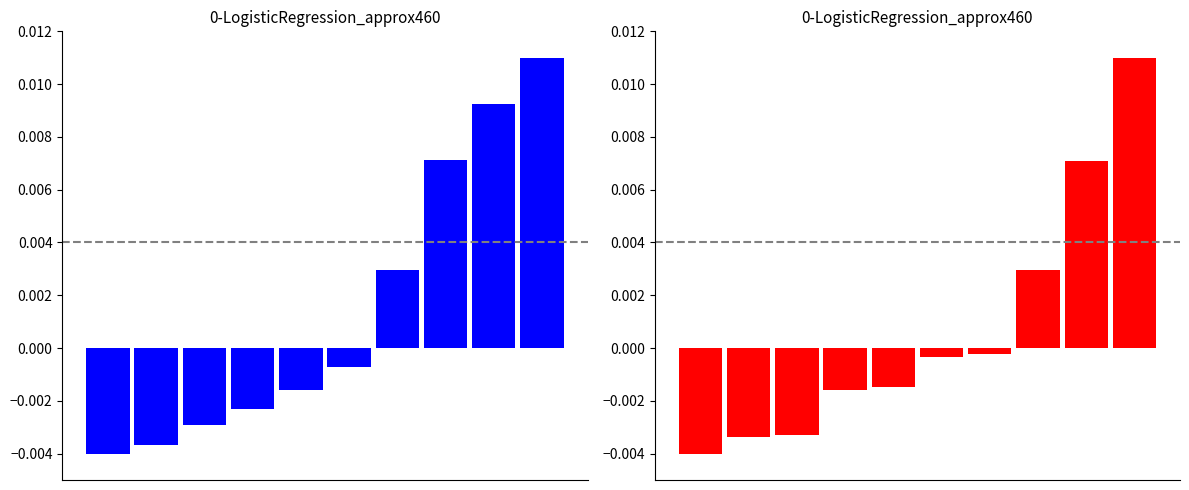

How many distinct data groups are displayed?

2